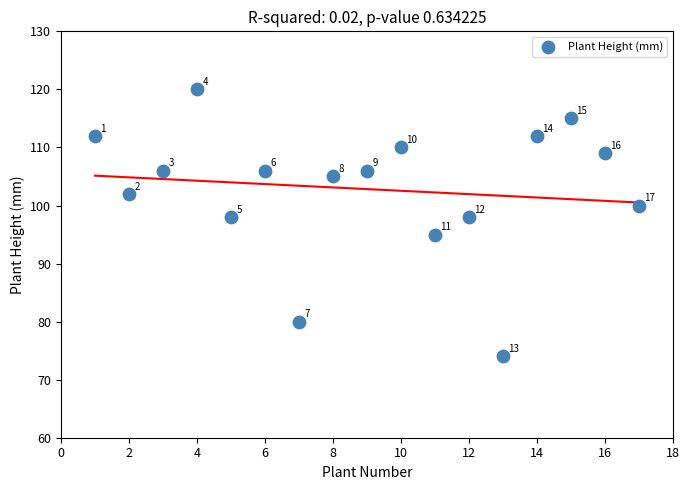

What is the range of Y values (max minus min)?

46